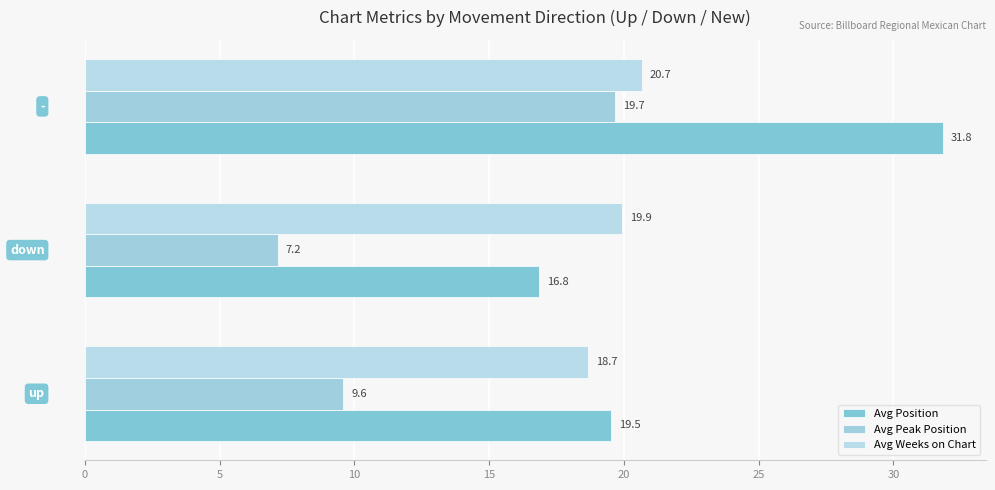

Which series has the largest total across all categories?

Avg Position